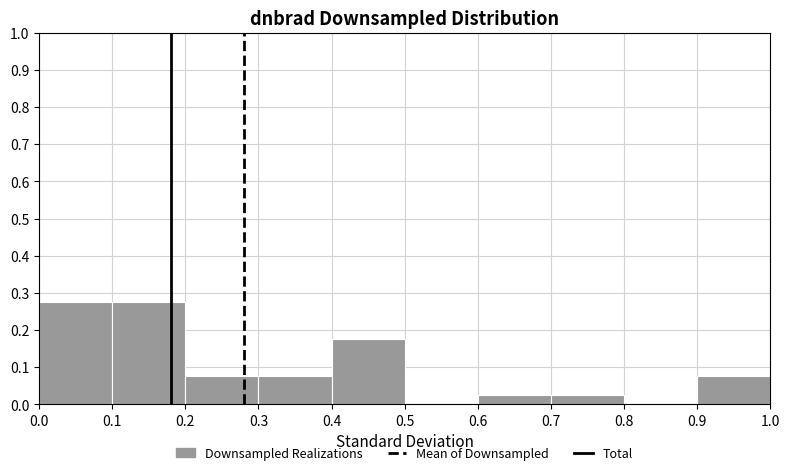

Reading left to right, transcribe this chart: for each bar, give the range it covers on the x-axis and its height. The values are not printed on the chart, so give them approximately, as read against the axis.

0.0 to 0.1: 0.28
0.1 to 0.2: 0.28
0.2 to 0.3: 0.08
0.3 to 0.4: 0.08
0.4 to 0.5: 0.18
0.5 to 0.6: 0
0.6 to 0.7: 0.03
0.7 to 0.8: 0.03
0.8 to 0.9: 0
0.9 to 1.0: 0.08